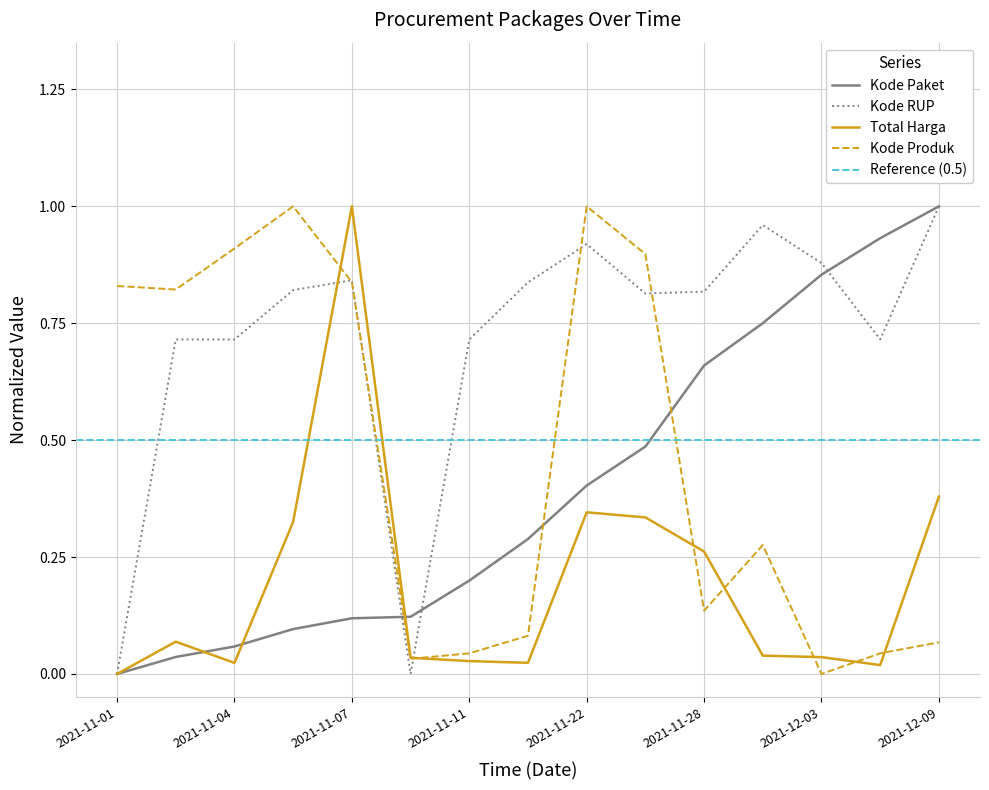

What is the label of the 13th point from the right?

2021-11-04